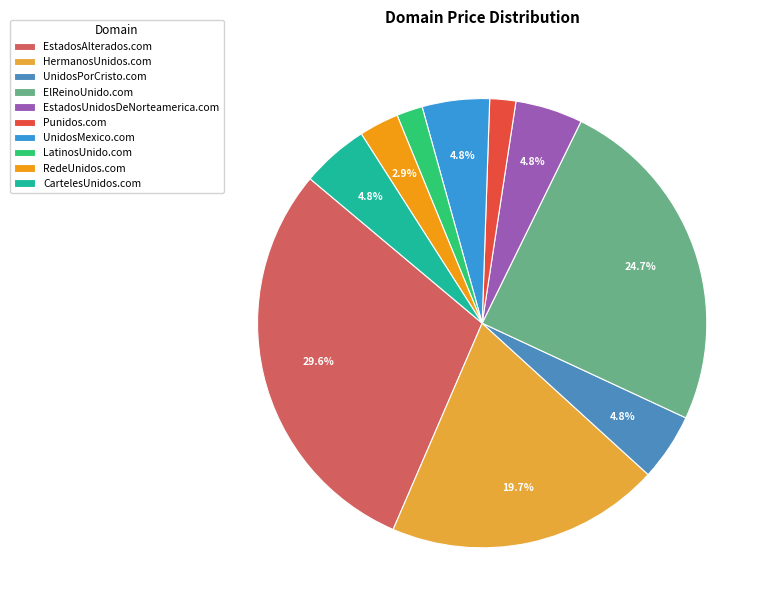

To the nearest percent, what portion does EstadosAlterados.com represent?

30%